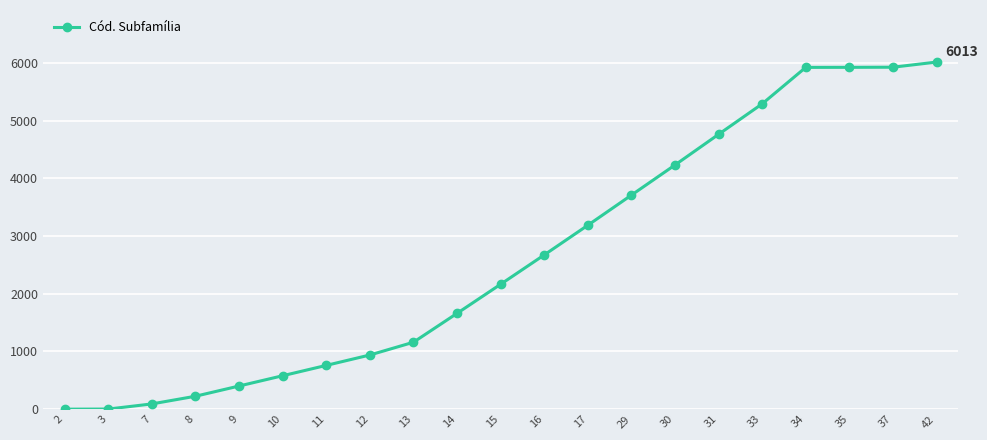

What is the sum of all values?

55611